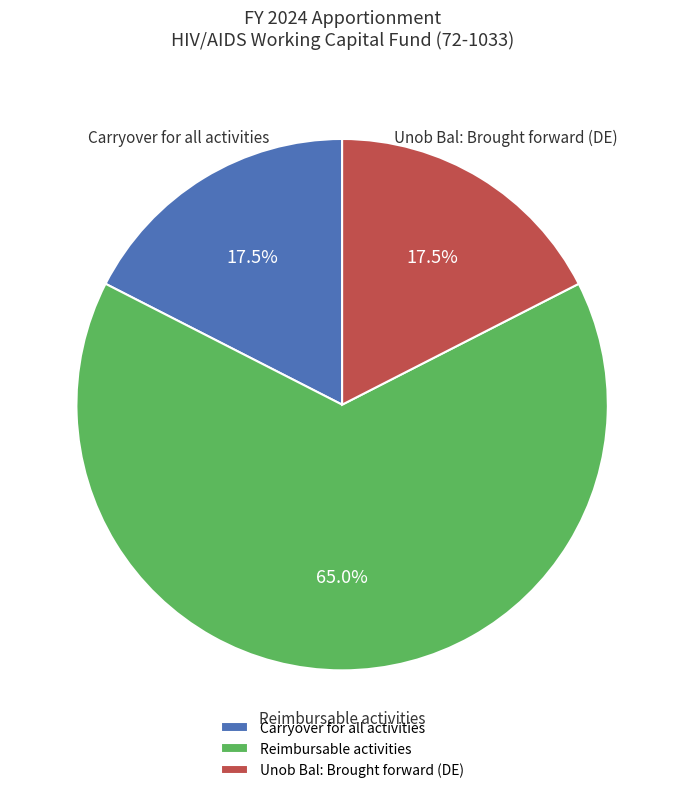

How much of the chart is everything except Unob Bal: Brought forward (DE)?

82.5%